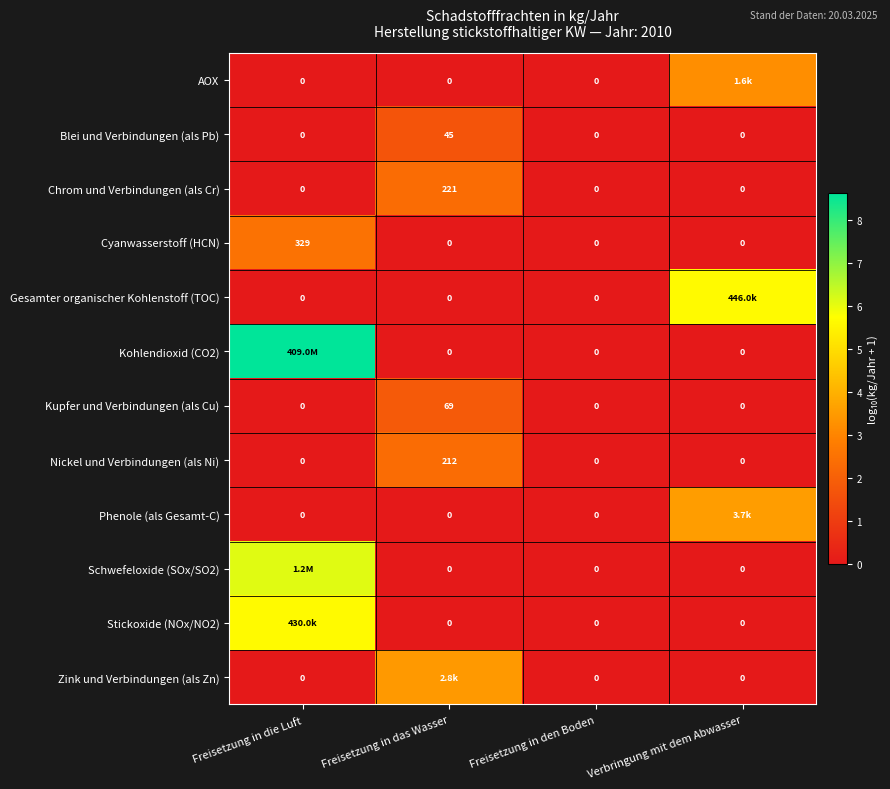

Is the value of Chrom und Verbindungen (als Cr) at Verbringung mit dem Abwasser greater than the value of Kupfer und Verbindungen (als Cu) at Freisetzung in das Wasser?

No